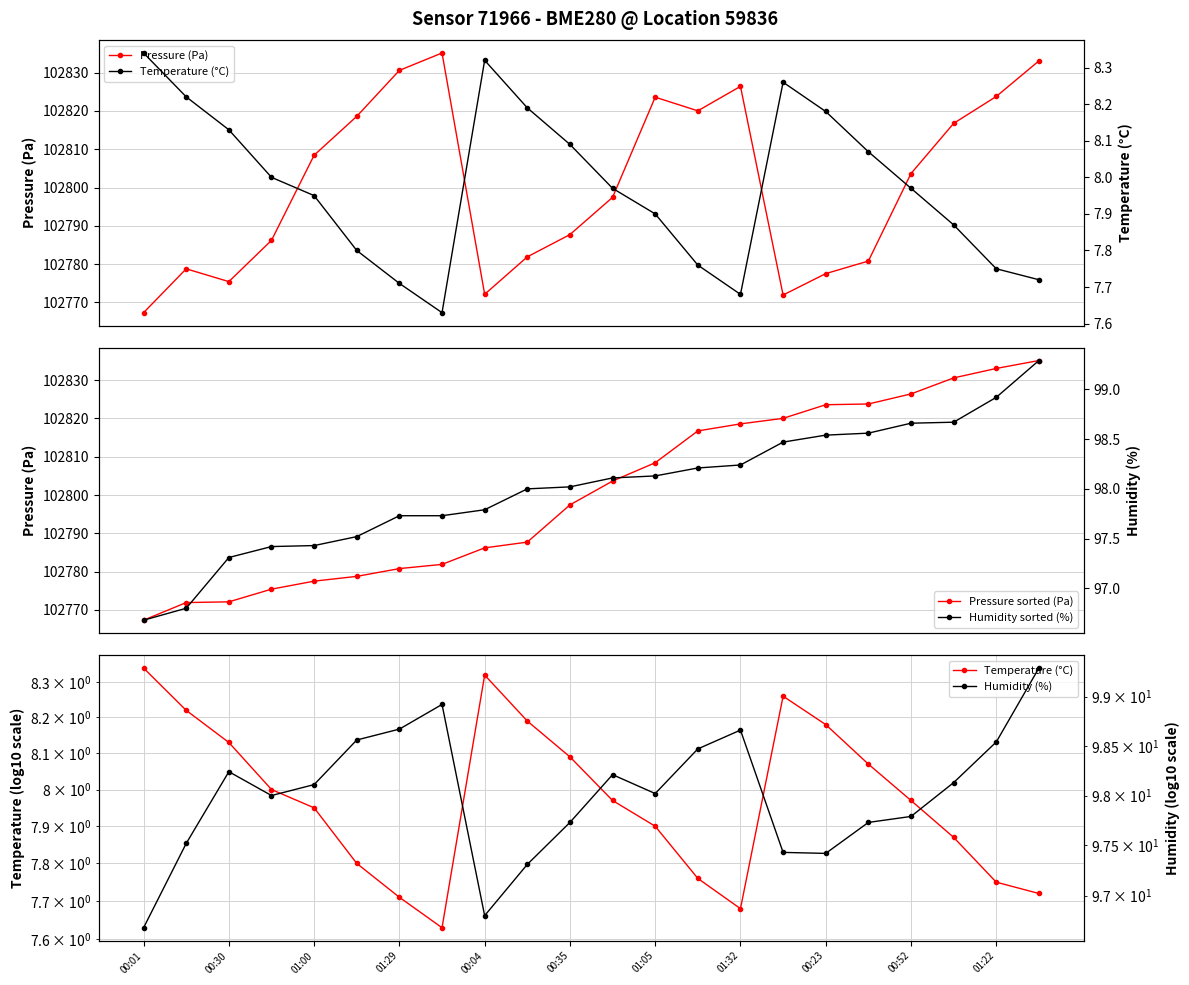

What is the highest value of the Pressure sorted (Pa) series?

102835.1